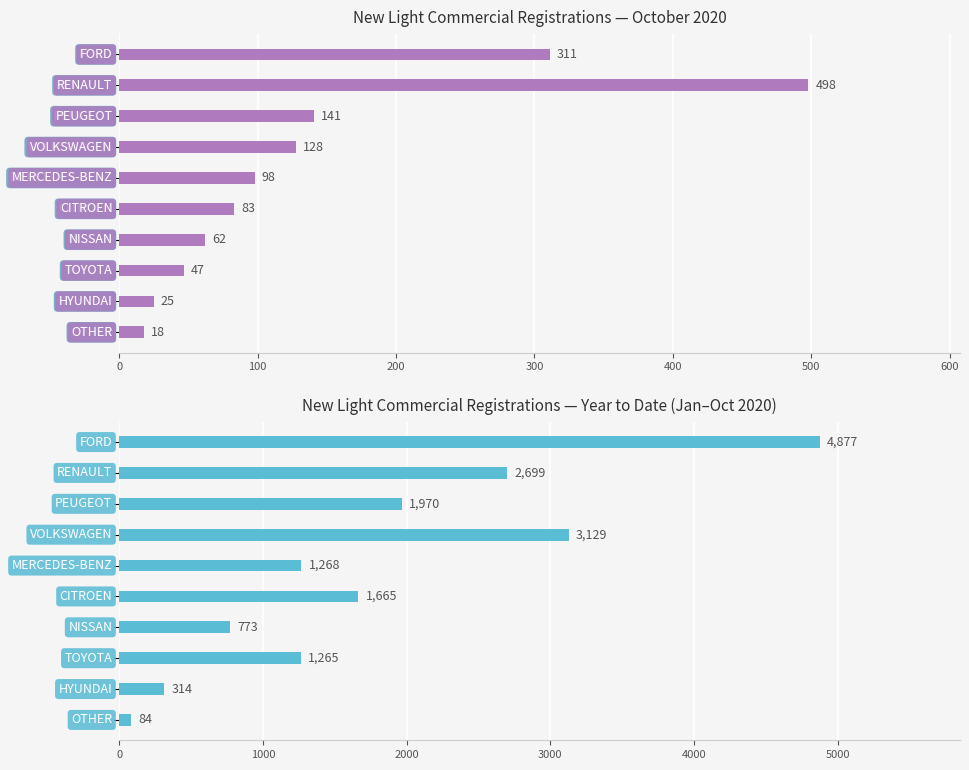

True or false: 01/10- 31/10 has a value of 141 at 200.

True